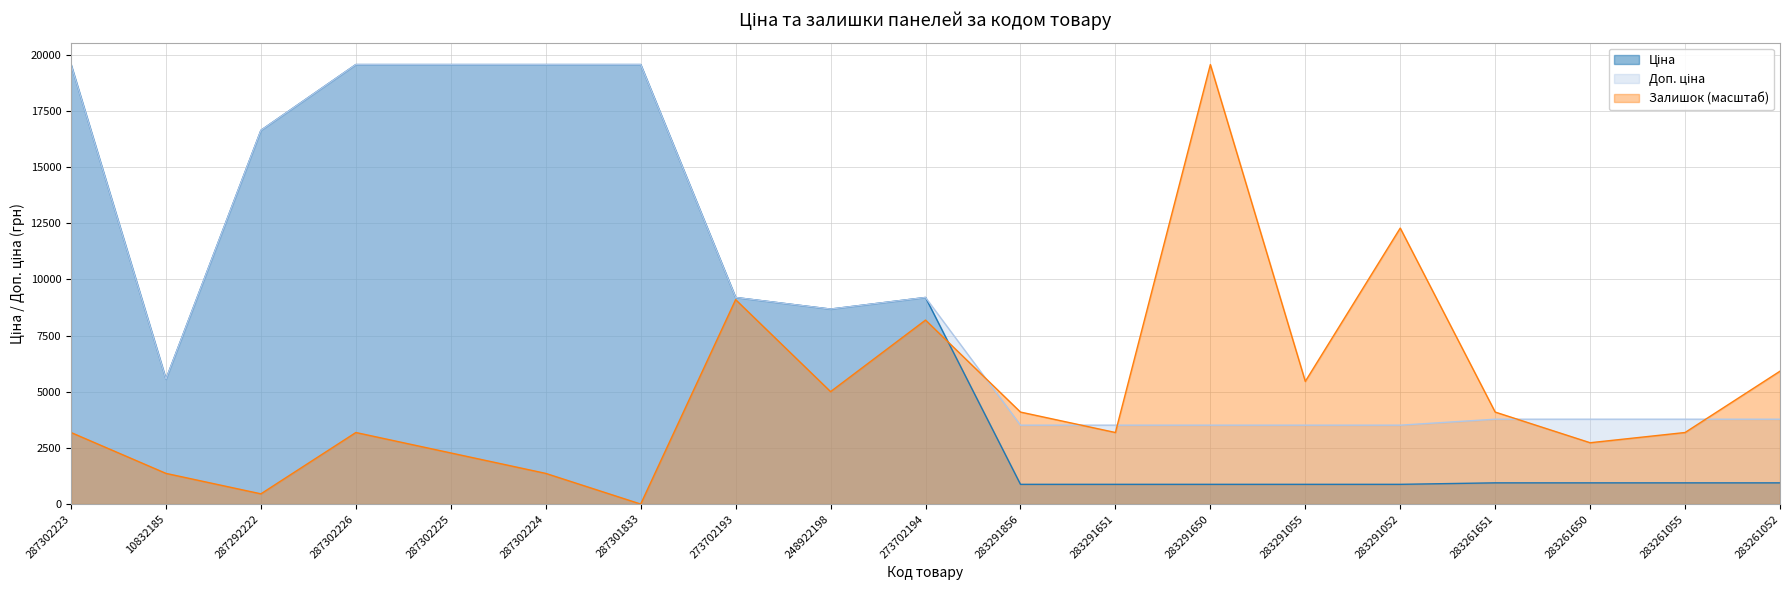

True or false: Ціна has a value of 533.9 at 283291856.

False